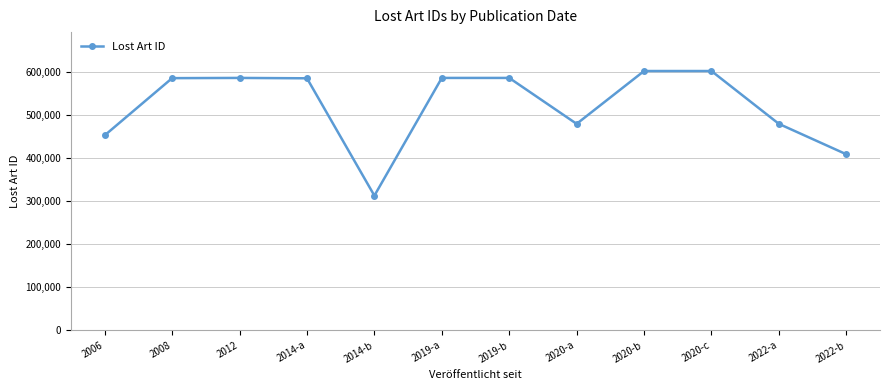

True or false: there are more than 1 points higher than both neighbors.

True